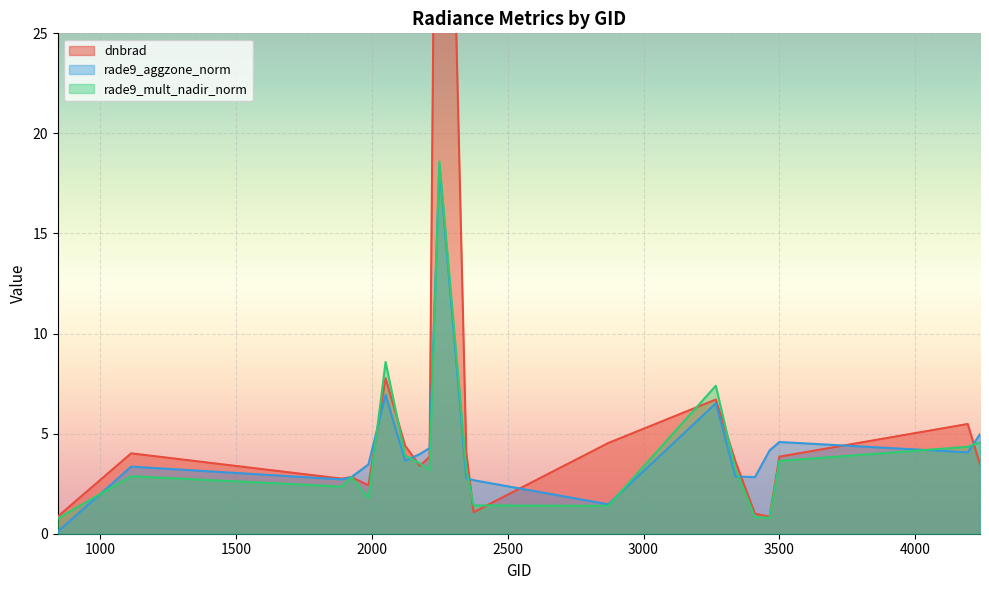

The rade9_aggzone_norm series shows 4.6 at 3500. True or false?

True